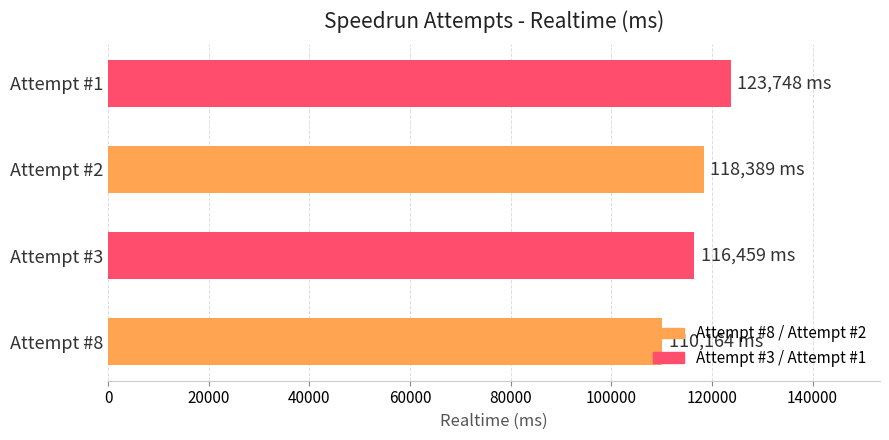

Where is the data nearest to the value 116956?

Attempt #3